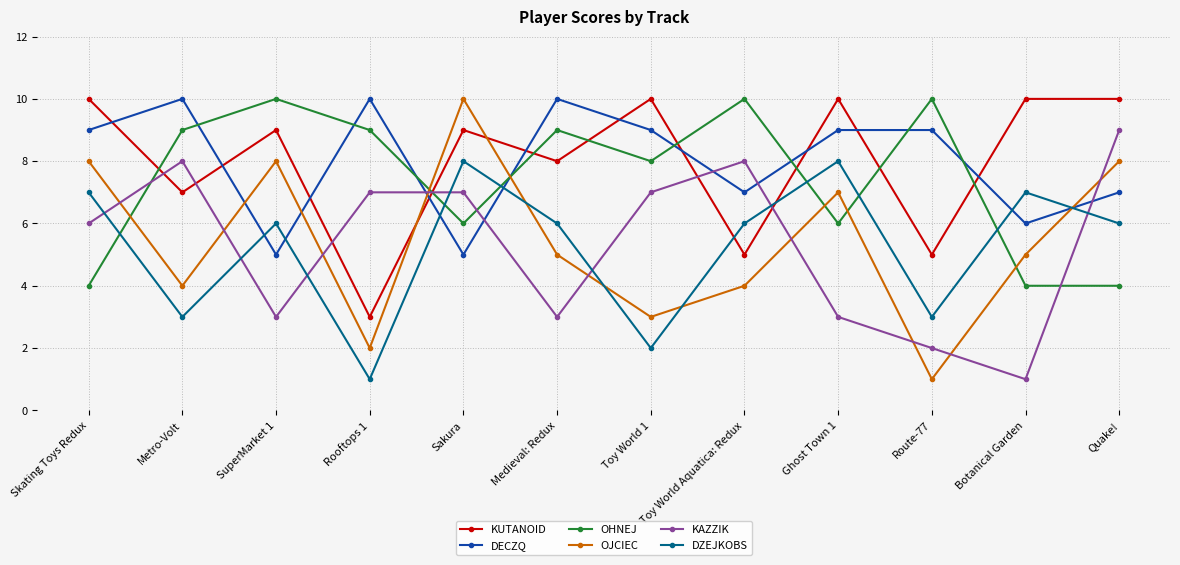

What is the minimum value shown in the chart?

1